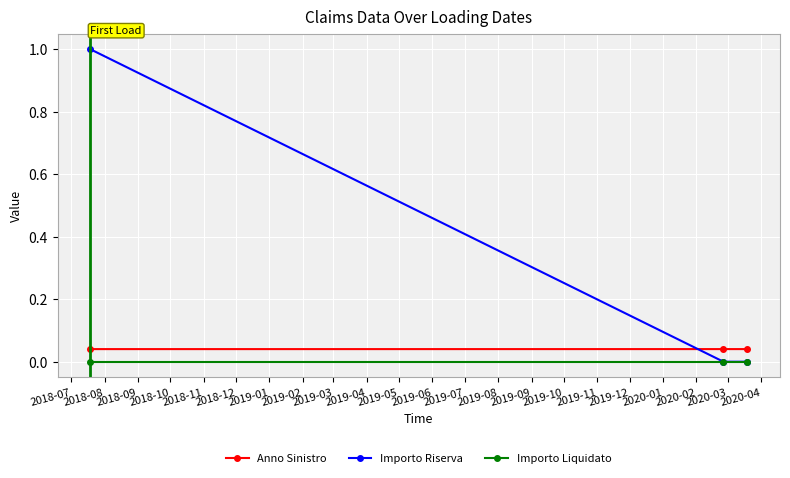

Count the Anno Sinistro values in the range 0 to 1.

3